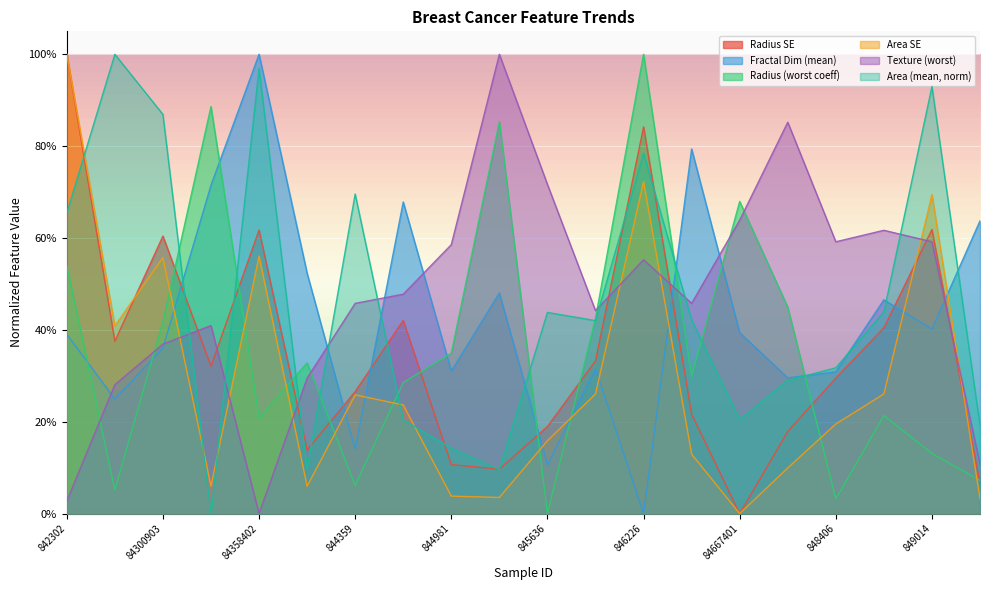

At 84300903, list the series in order from smallest to largest.

Fractal Dim (mean), Texture (worst), Radius (worst coeff), Area SE, Radius SE, Area (mean, norm)